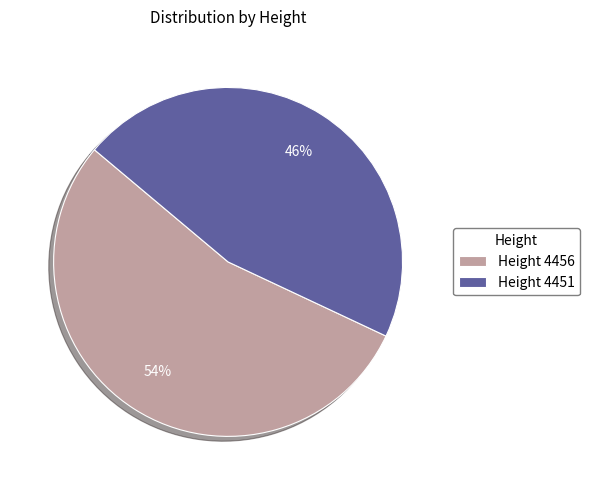

Which slice is the largest?

Height 4456